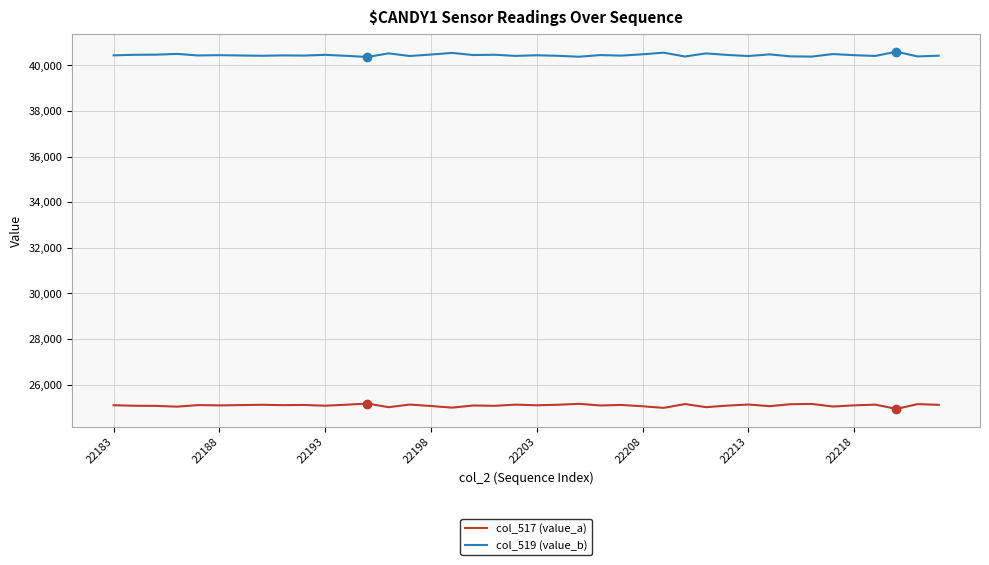

List the series in order of their peak value, lowest first.

col_517 (value_a), col_519 (value_b)